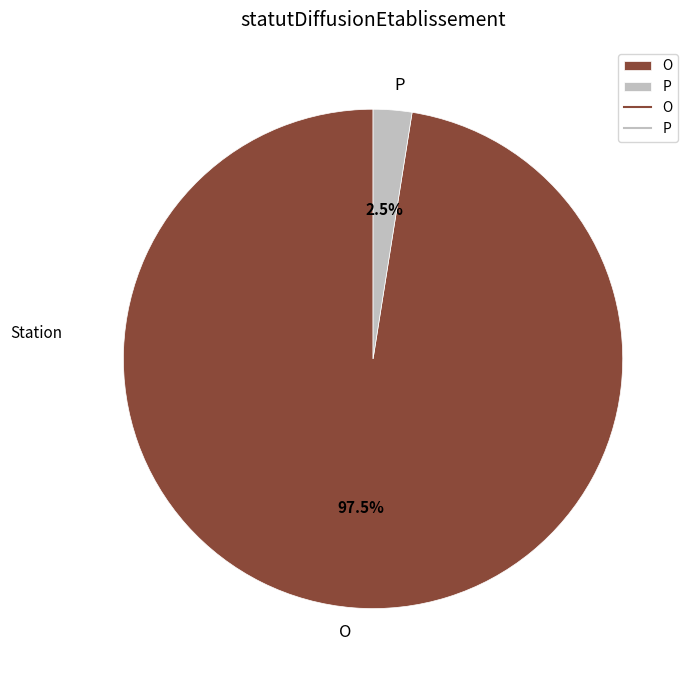

Which category has the smallest portion of the pie?

P